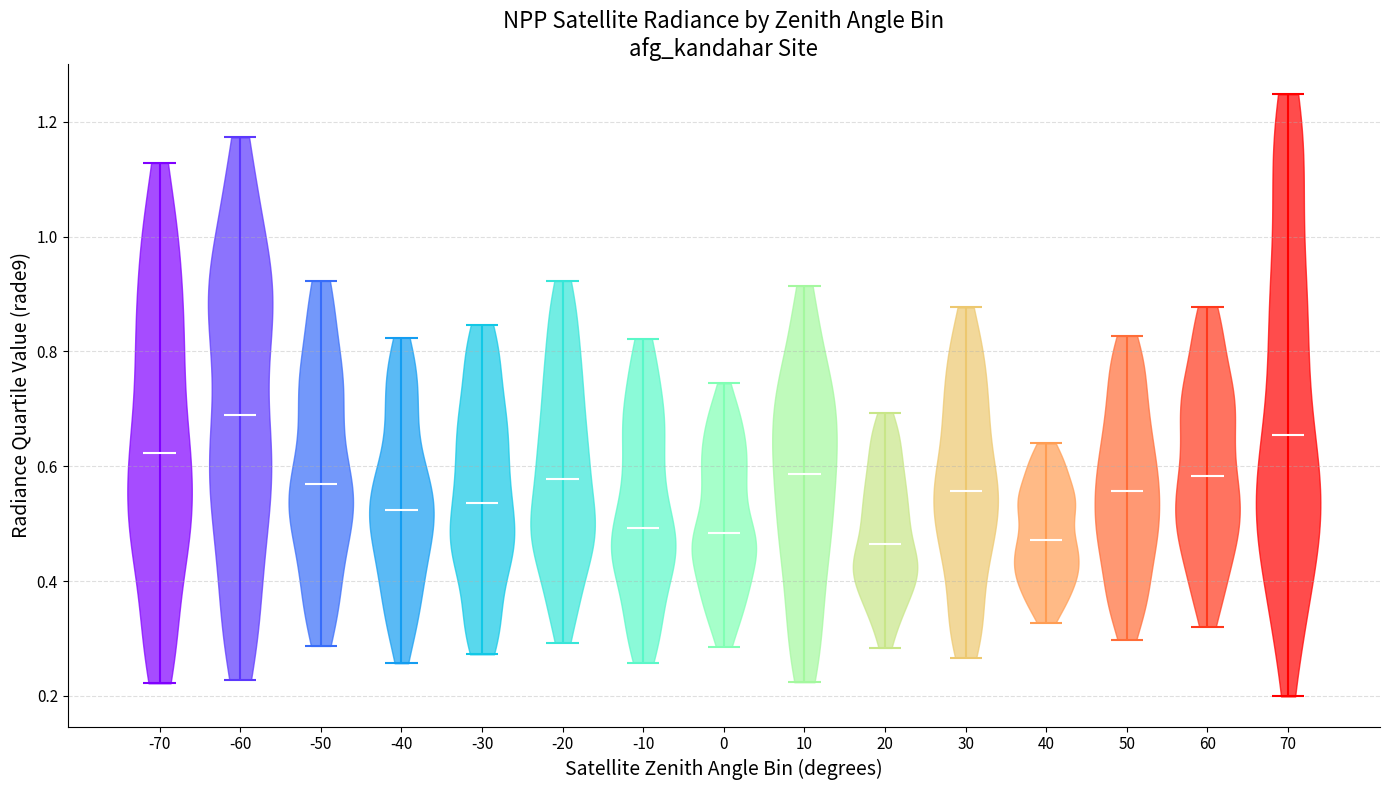

Which violin has the highest median line?

-60